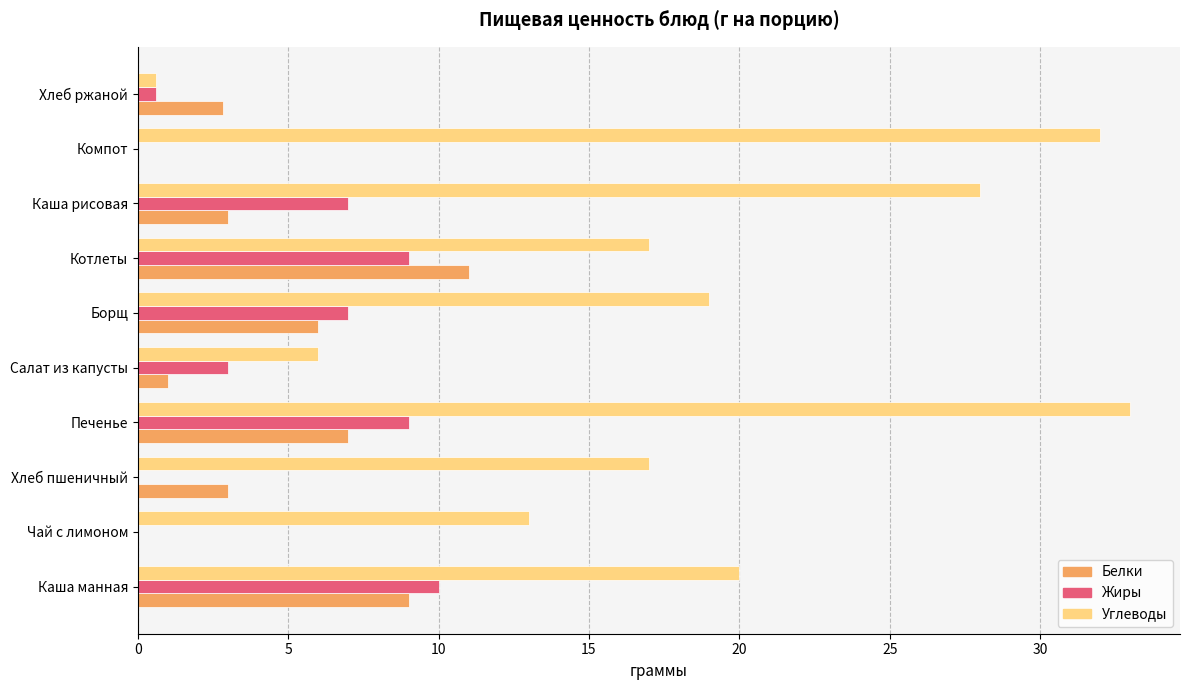

Which series changed the most between Хлеб пшеничный and Борщ?

Жиры